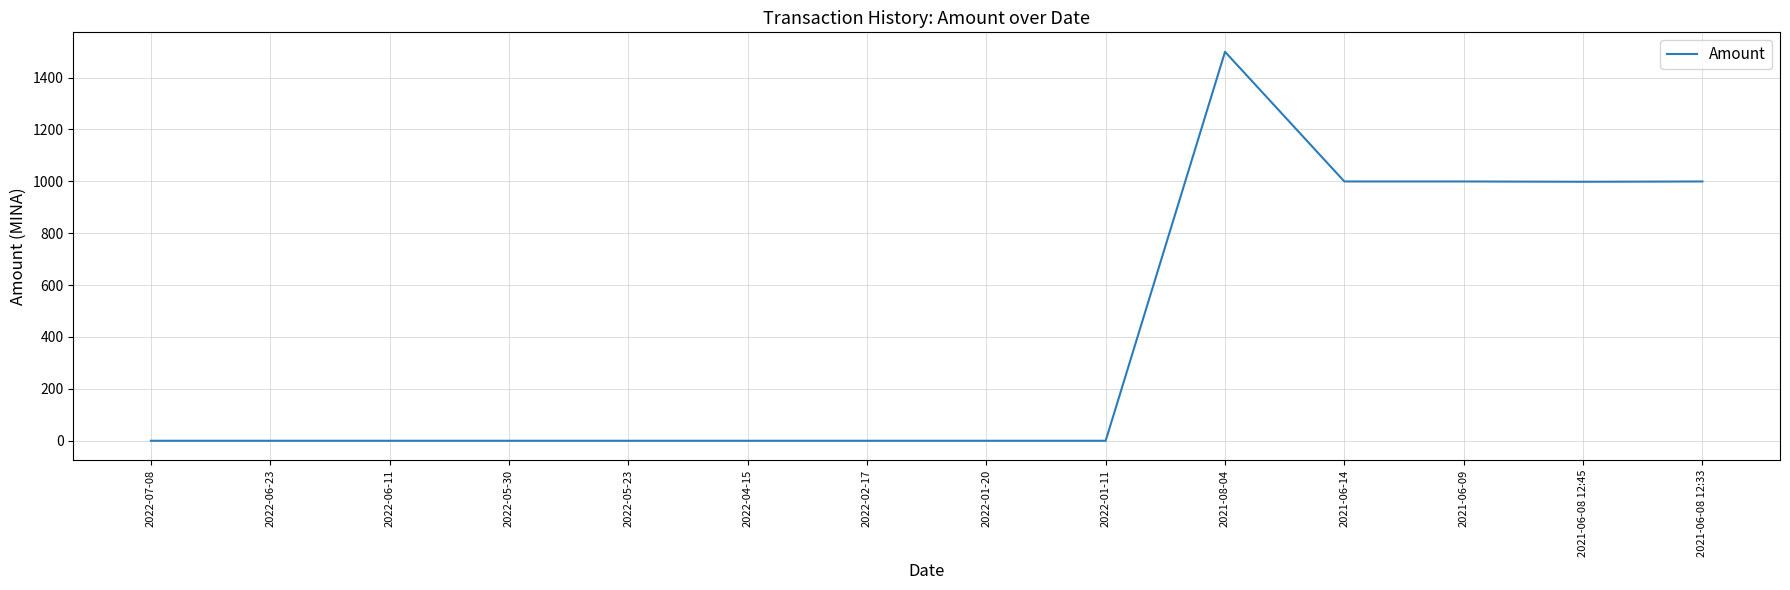

What is the greatest value displayed?

1499.2